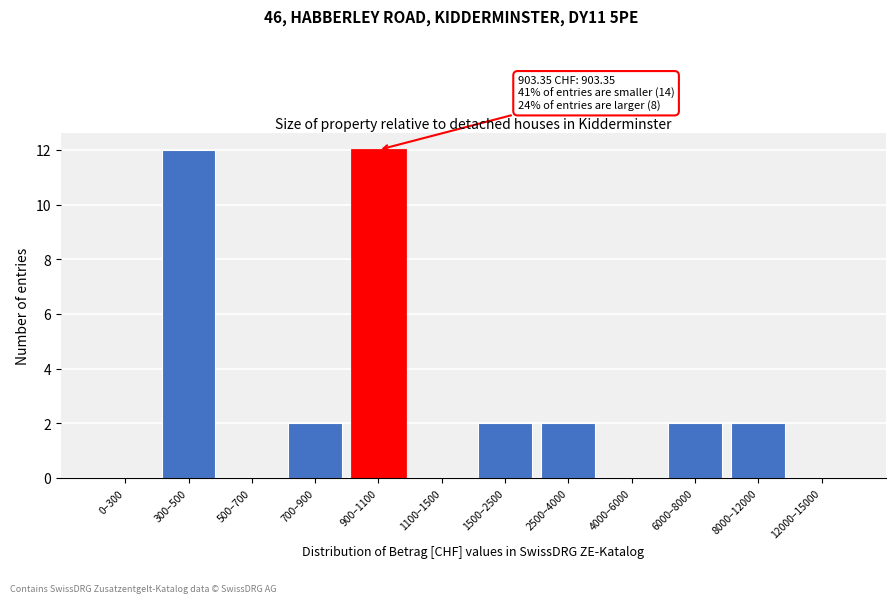

Reading left to right, list all the values displayed in this chart.

0–300=0	300–500=12	500–700=0	700–900=2	900–1100=12	1100–1500=0	1500–2500=2	2500–4000=2	4000–6000=0	6000–8000=2	8000–12000=2	12000–15000=0